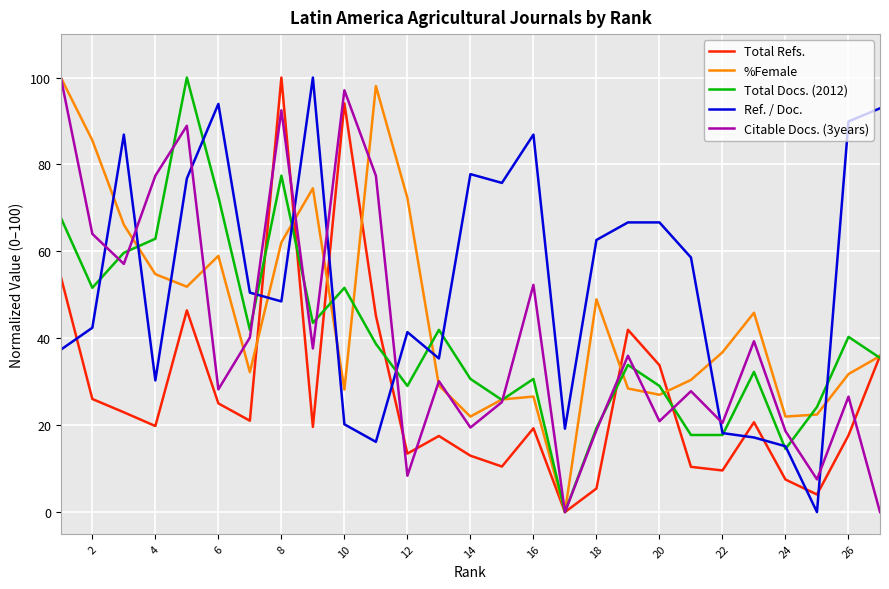

What is the highest value of the Total Refs. series?

100.0